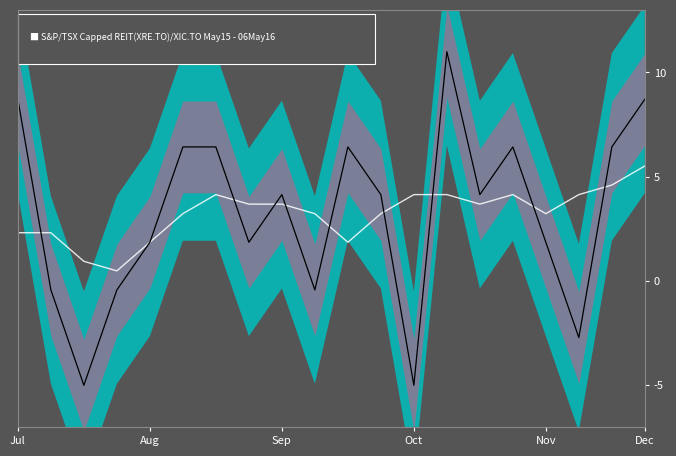

Reading left to right, transcribe all the data shown in this chart.

Trend: 2.3	2.3	0.9	0.5	1.9	3.2	4.1	3.7	3.7	3.2	1.9	3.2	4.1	4.1	3.7	4.1	3.2	4.1	4.6	5.5
Signal: 8.7	-0.4	-5.0	-0.4	1.9	6.4	6.4	1.9	4.1	-0.4	6.4	4.1	-5.0	11.0	4.1	6.4	1.9	-2.7	6.4	8.7